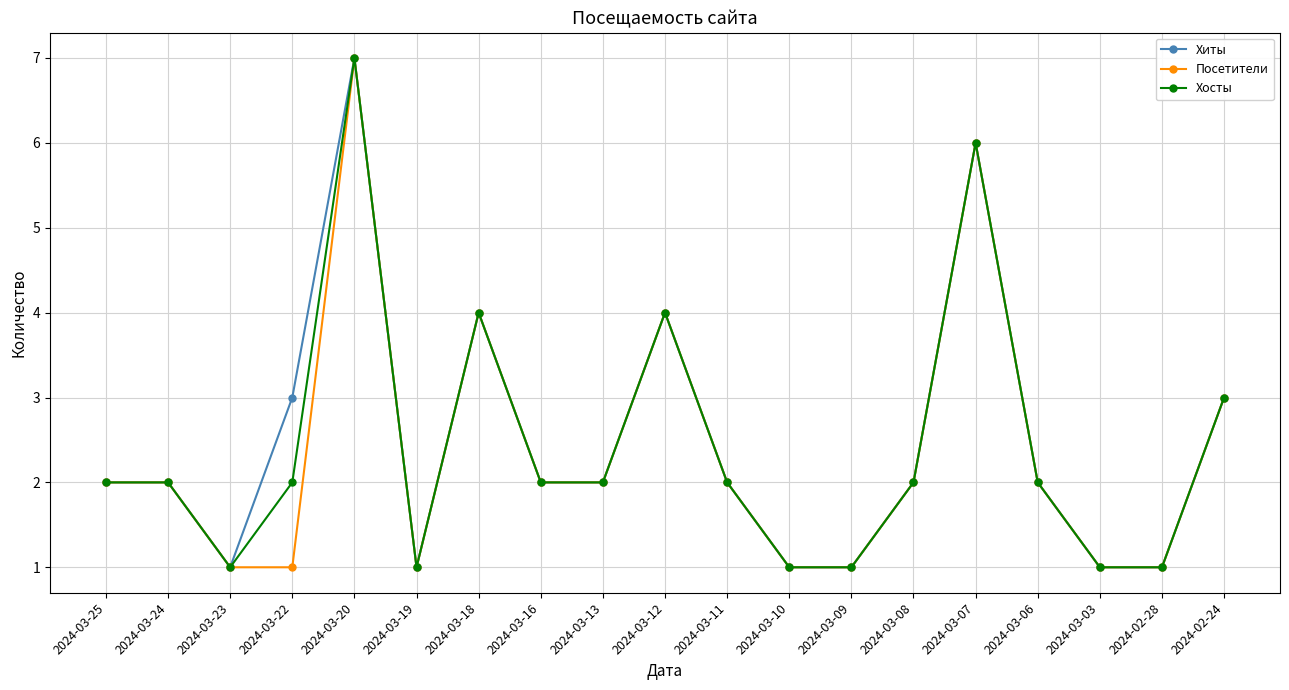

At which label does Хиты reach its peak?

2024-03-20